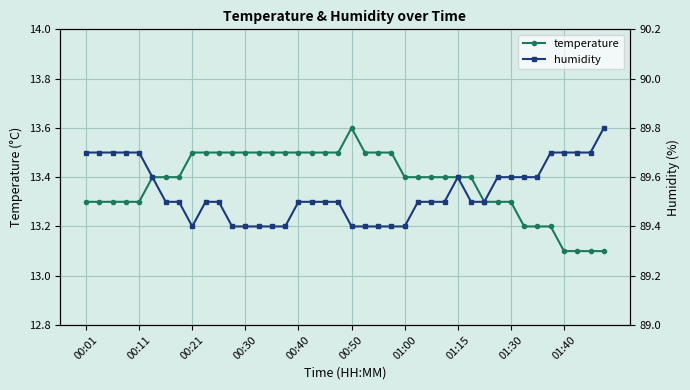

At which label does temperature reach its peak?

00:50